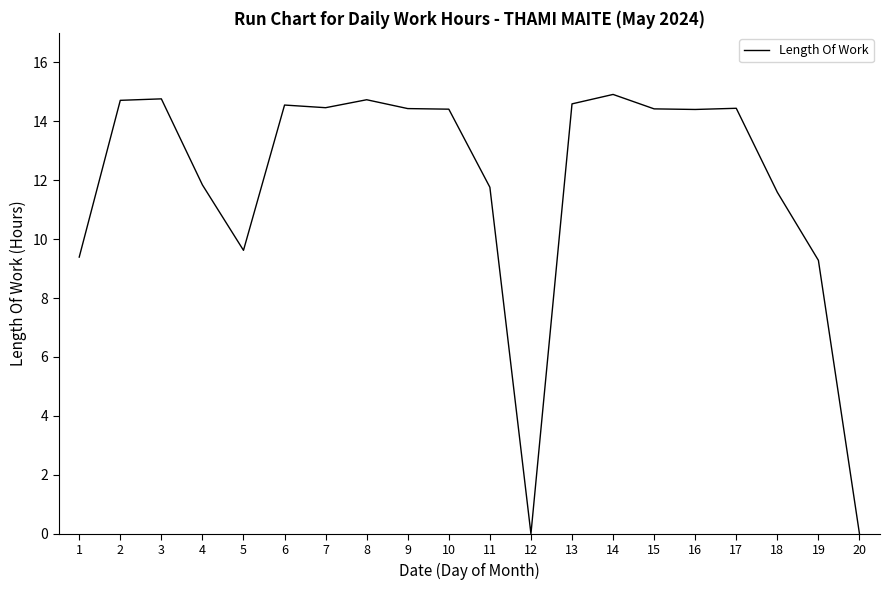

The value at 3 is 14.8. True or false?

True